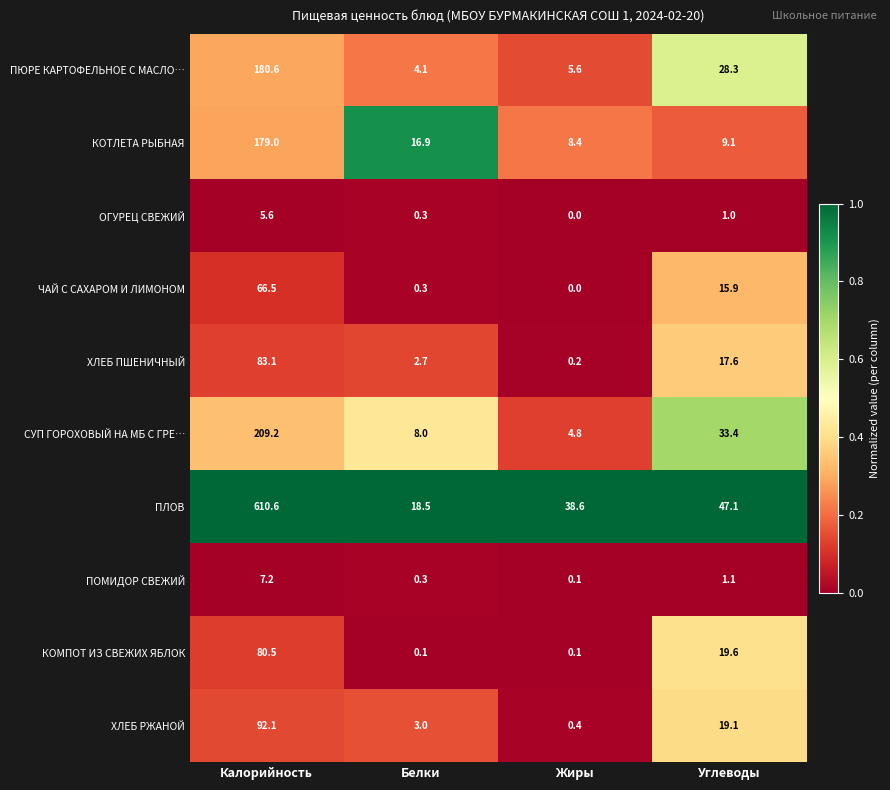

What is the sum of the ПЛОВ values at Калорийность and Белки?

629.1